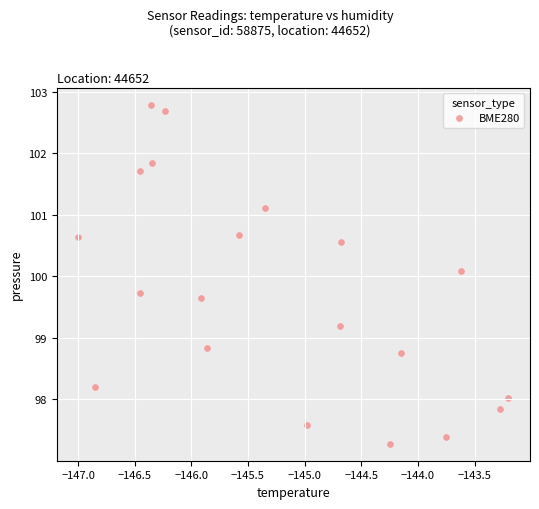

What Y value in the scatter plot is closest to 100?

100.1